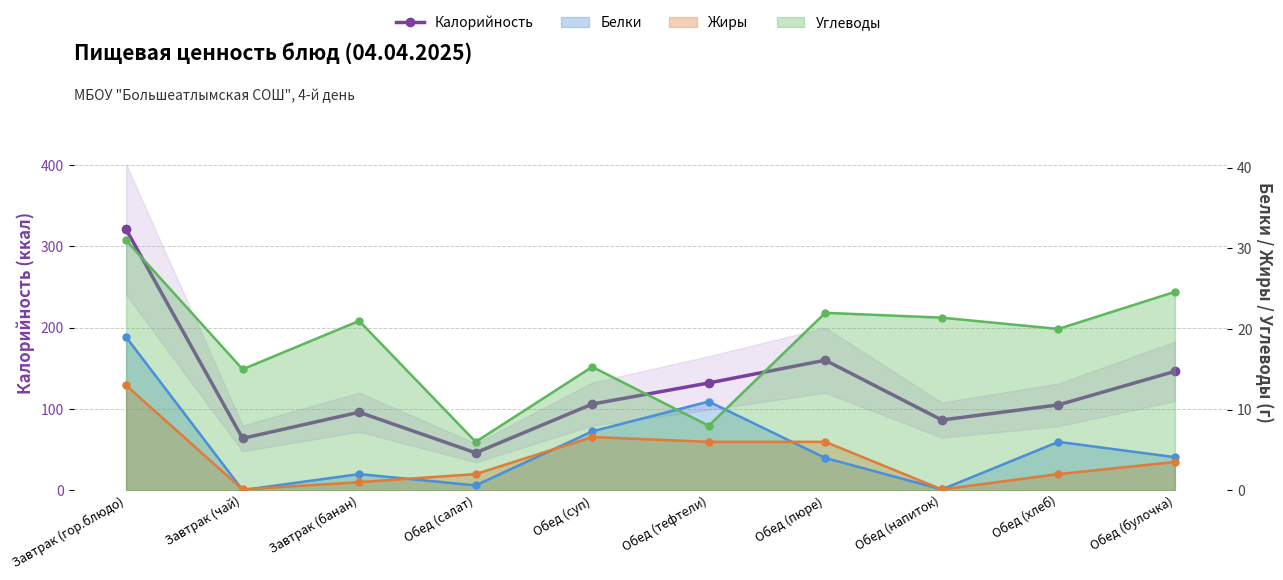

What is the difference between the values at Обед (напиток) and Обед (булочка)?

59.9